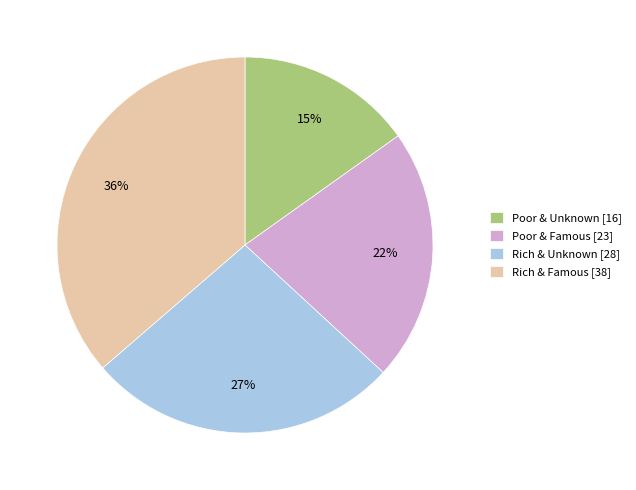

The Rich & Unknown slice represents 27% of the pie. True or false?

True